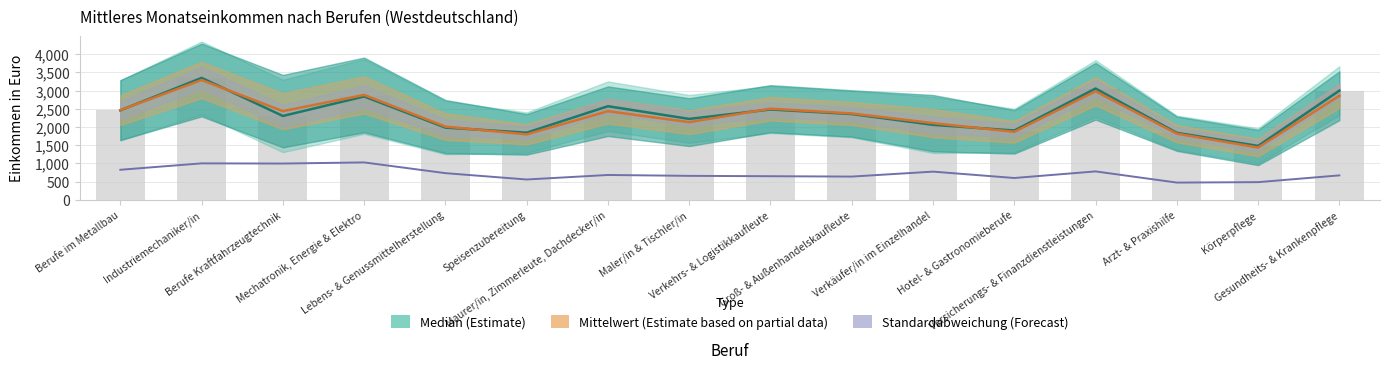

Which has a higher value, Versicherungs- & Finanzdienstleistungen or Hotel- & Gastronomieberufe?

Versicherungs- & Finanzdienstleistungen